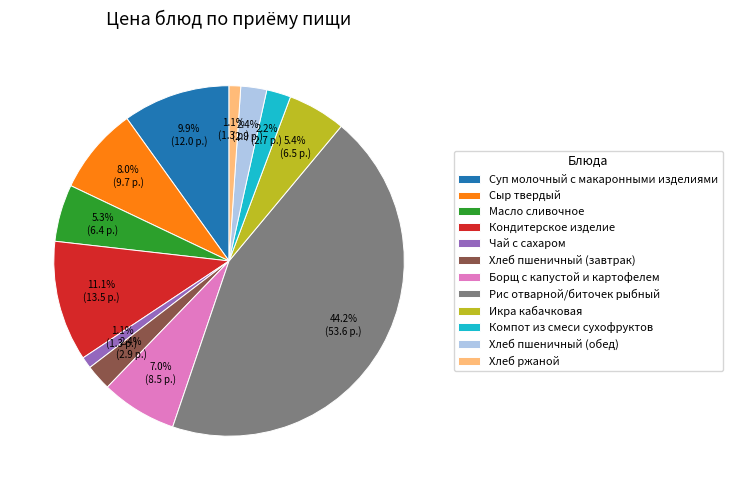

Is there a majority slice in this chart?

No